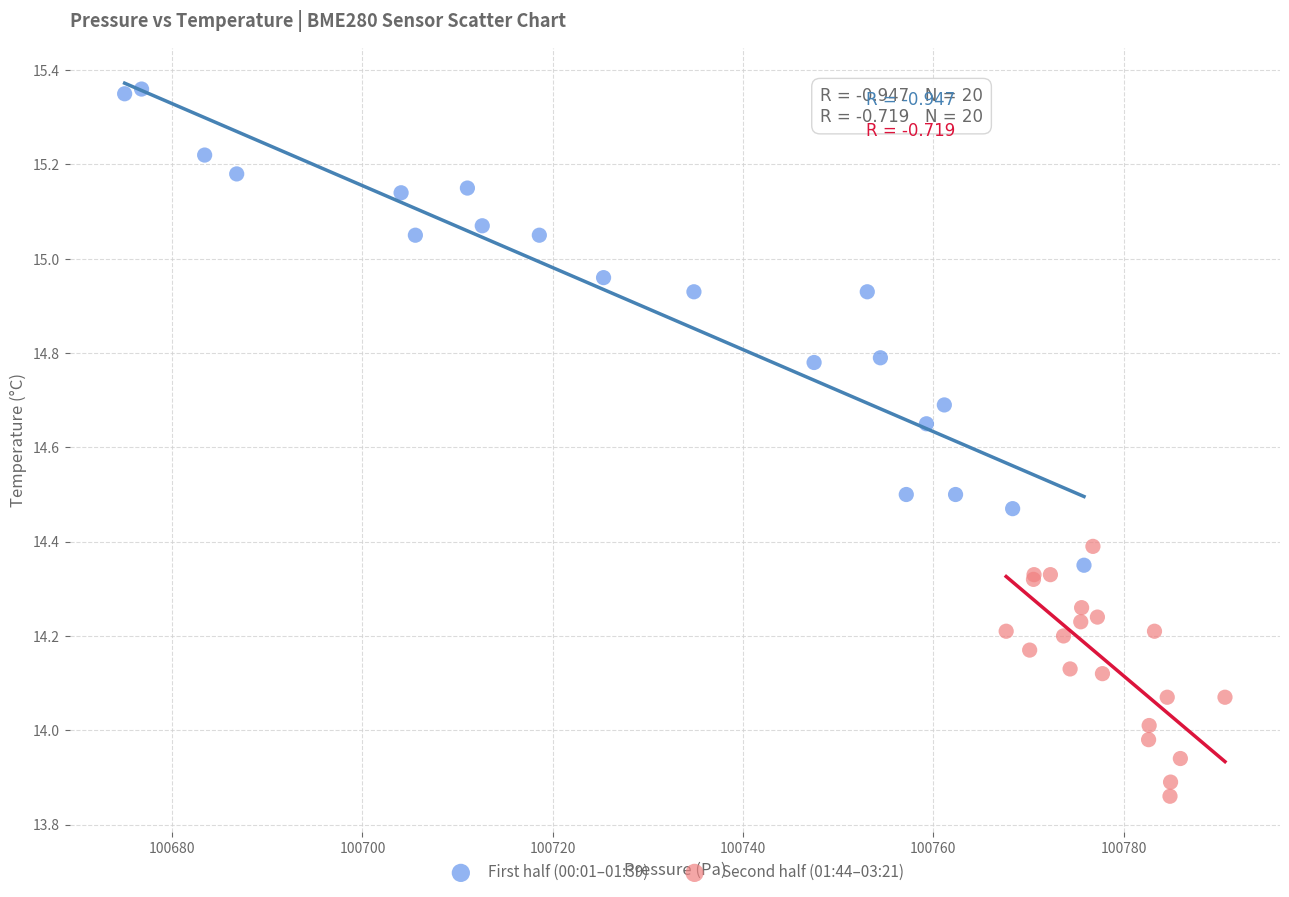

Which series contains the highest Y value?

First half (00:01–01:39)